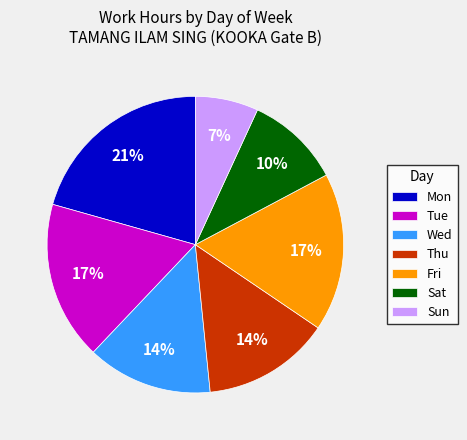

Is the sum of Fri and Wed greater than half?

No